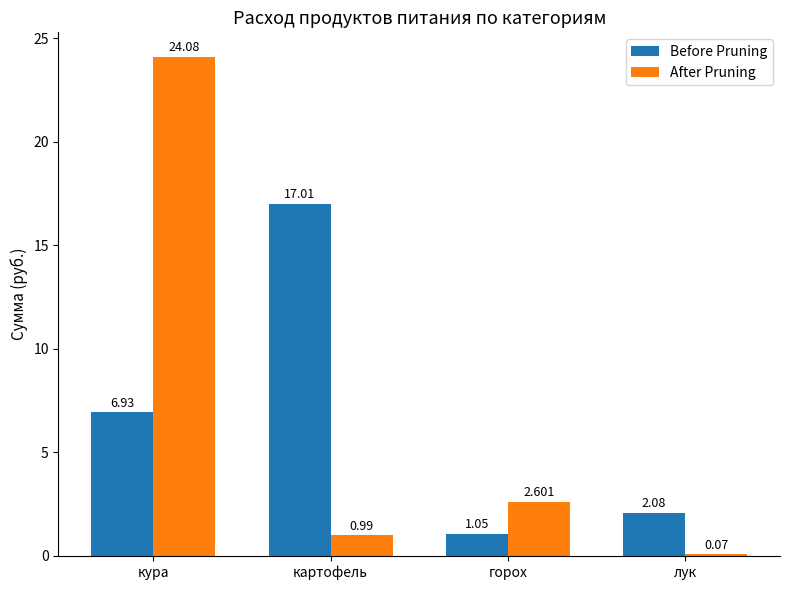

Is the value of After Pruning at картофель greater than the value of Before Pruning at горох?

No